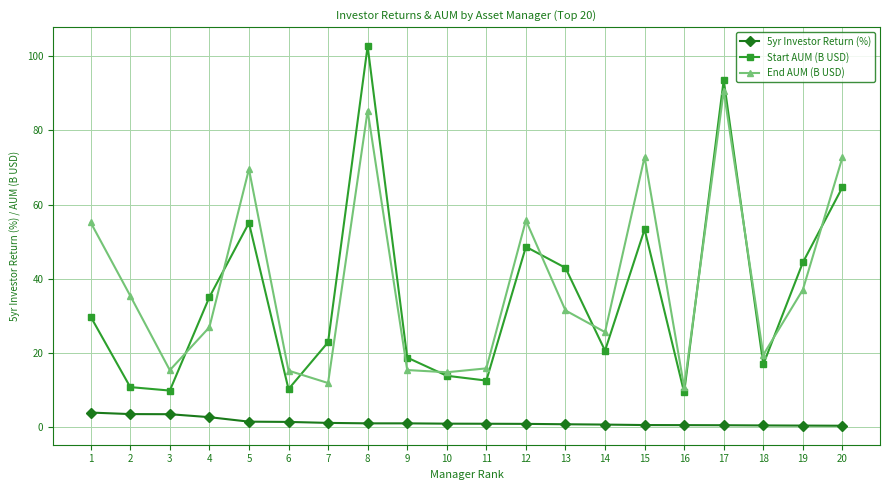

Which series ends up on top after the final intersection of End AUM (B USD) and Start AUM (B USD)?

End AUM (B USD)